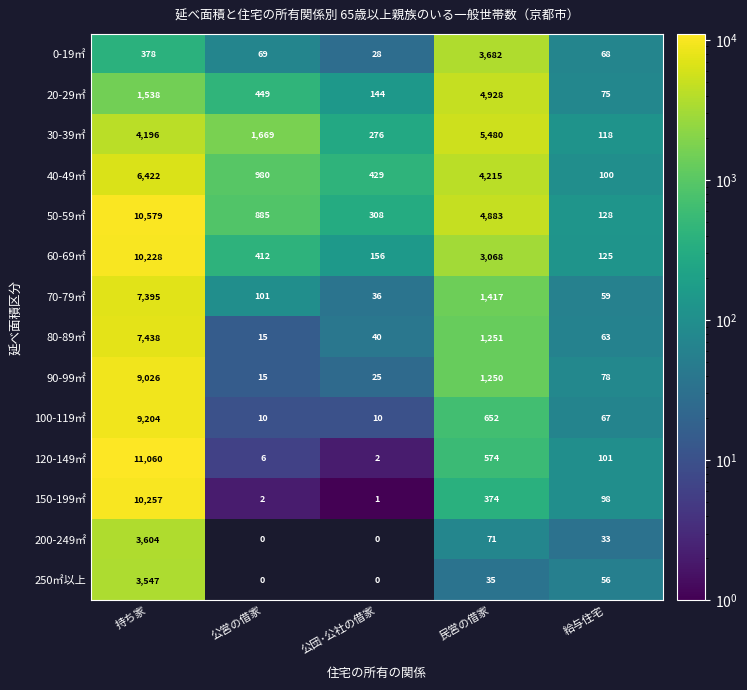

What is the maximum value shown in the chart?

11060